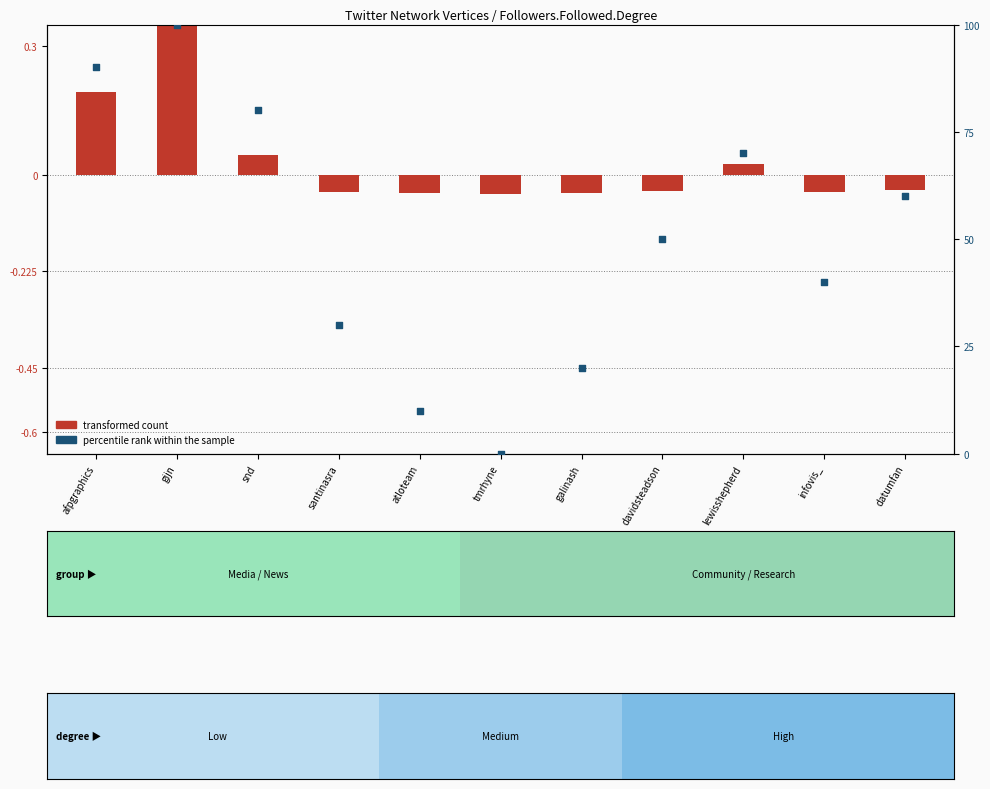

Which series contains the lowest Y value?

transformed count